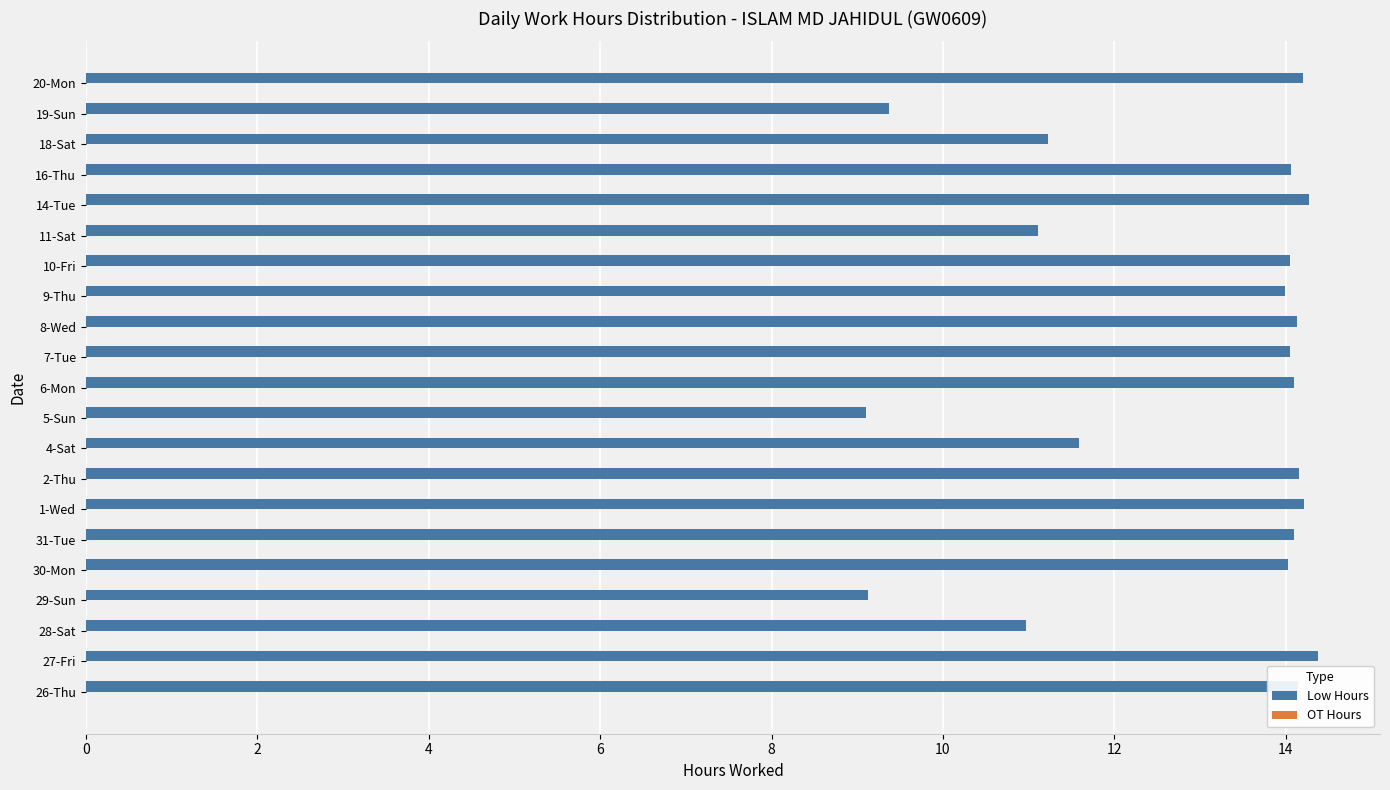

What is the difference between the maximum and minimum values?

5.3